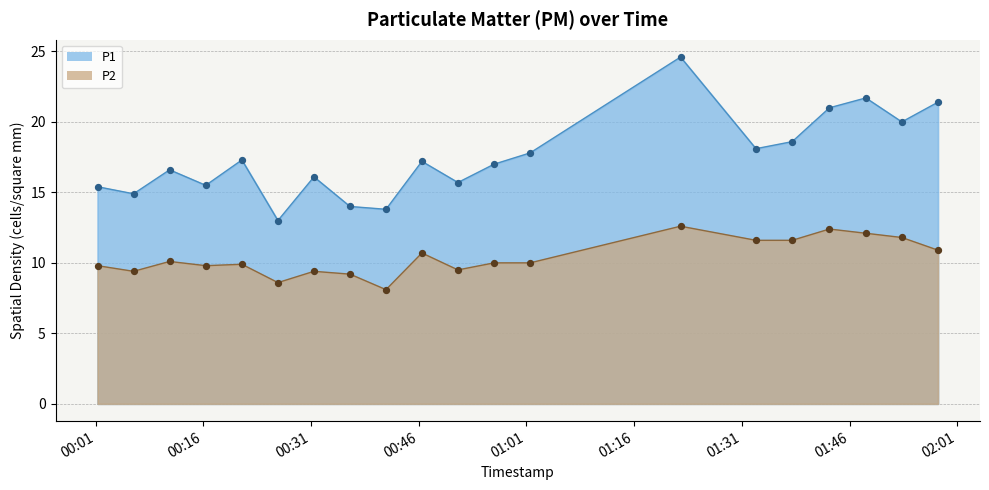

Which series reaches the maximum Y coordinate?

P1